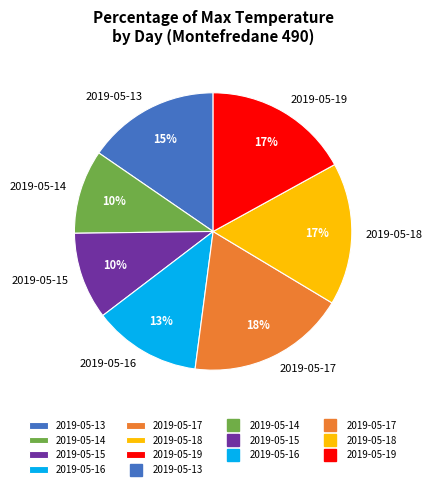

Count the number of slices in the pie.

7